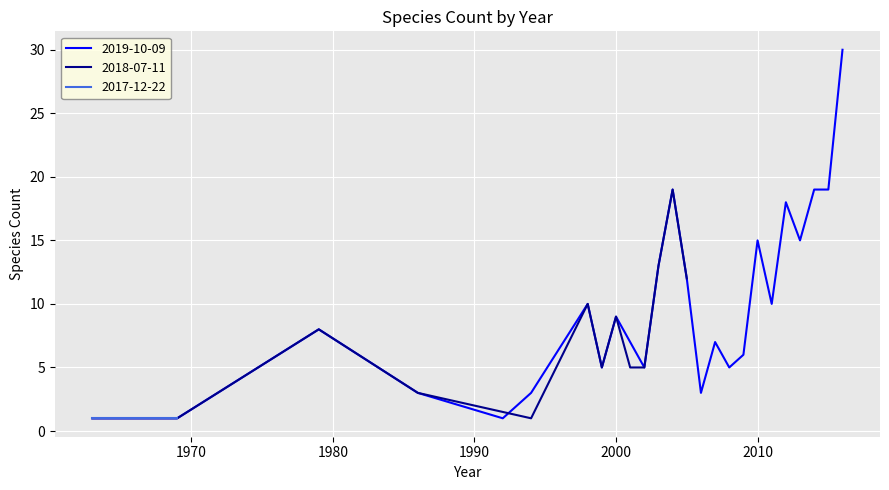

True or false: 2018-07-11 and 2017-12-22 intersect in this chart.

False